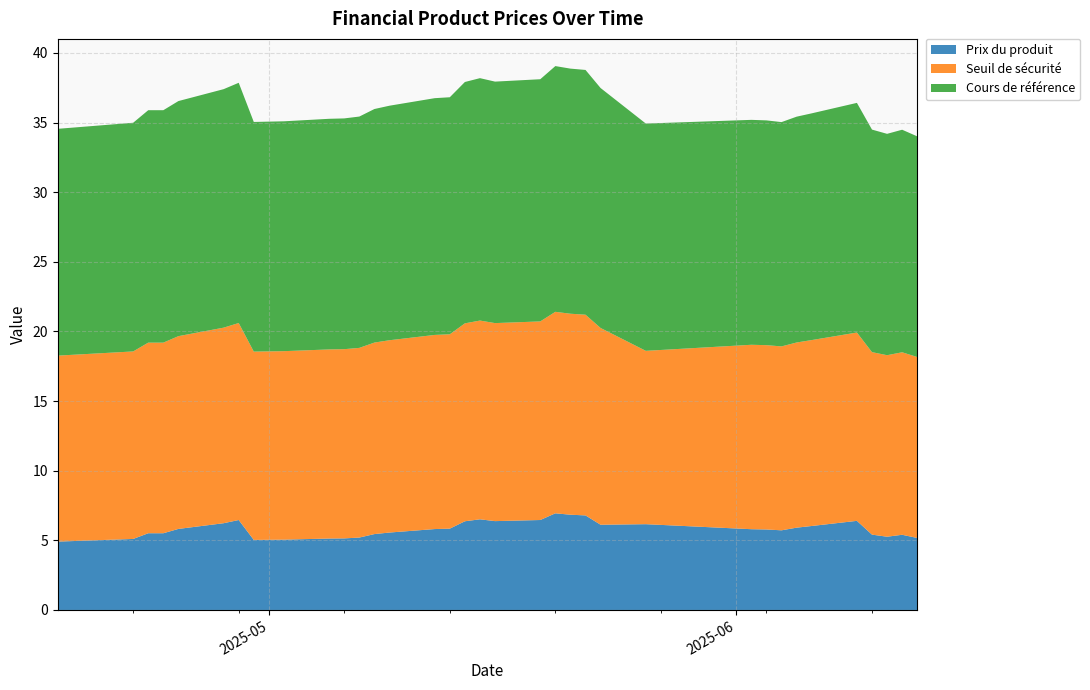

Reading left to right, extract all data points from this chart.

Prix du produit: 2025-04-17=4.9	2025-04-22=5.1	2025-04-23=5.5	2025-04-24=5.5	2025-04-25=5.8	2025-04-28=6.2	2025-04-29=6.5	2025-04-30=5.0	2025-05-02=5.0	2025-05-05=5.1	2025-05-06=5.1	2025-05-07=5.2	2025-05-08=5.5	2025-05-09=5.6	2025-05-12=5.8	2025-05-13=5.8	2025-05-14=6.4	2025-05-15=6.5	2025-05-16=6.4	2025-05-19=6.5	2025-05-20=6.9	2025-05-21=6.8	2025-05-22=6.8	2025-05-23=6.1	2025-05-26=6.2	2025-06-02=5.8	2025-06-03=5.8	2025-06-04=5.7	2025-06-05=5.9	2025-06-06=6.0	2025-06-09=6.4	2025-06-10=5.4	2025-06-11=5.3	2025-06-12=5.4	2025-06-13=5.2
Seuil de sécurité: 2025-04-17=13.4	2025-04-22=13.5	2025-04-23=13.7	2025-04-24=13.7	2025-04-25=13.8	2025-04-28=14.0	2025-04-29=14.1	2025-04-30=13.5	2025-05-02=13.5	2025-05-05=13.6	2025-05-06=13.6	2025-05-07=13.6	2025-05-08=13.8	2025-05-09=13.8	2025-05-12=13.9	2025-05-13=14.0	2025-05-14=14.2	2025-05-15=14.3	2025-05-16=14.2	2025-05-19=14.3	2025-05-20=14.5	2025-05-21=14.4	2025-05-22=14.4	2025-05-23=14.1	2025-05-26=12.4	2025-06-02=13.2	2025-06-03=13.2	2025-06-04=13.2	2025-06-05=13.3	2025-06-06=13.3	2025-06-09=13.5	2025-06-10=13.1	2025-06-11=13.0	2025-06-12=13.1	2025-06-13=13.0
Cours de référence: 2025-04-17=16.3	2025-04-22=16.4	2025-04-23=16.7	2025-04-24=16.7	2025-04-25=16.9	2025-04-28=17.1	2025-04-29=17.2	2025-04-30=16.5	2025-05-02=16.5	2025-05-05=16.6	2025-05-06=16.6	2025-05-07=16.6	2025-05-08=16.8	2025-05-09=16.8	2025-05-12=17.0	2025-05-13=17.0	2025-05-14=17.3	2025-05-15=17.4	2025-05-16=17.3	2025-05-19=17.4	2025-05-20=17.6	2025-05-21=17.6	2025-05-22=17.6	2025-05-23=17.2	2025-05-26=16.3	2025-06-02=16.1	2025-06-03=16.1	2025-06-04=16.1	2025-06-05=16.2	2025-06-06=16.3	2025-06-09=16.5	2025-06-10=16.0	2025-06-11=15.9	2025-06-12=16.0	2025-06-13=15.8